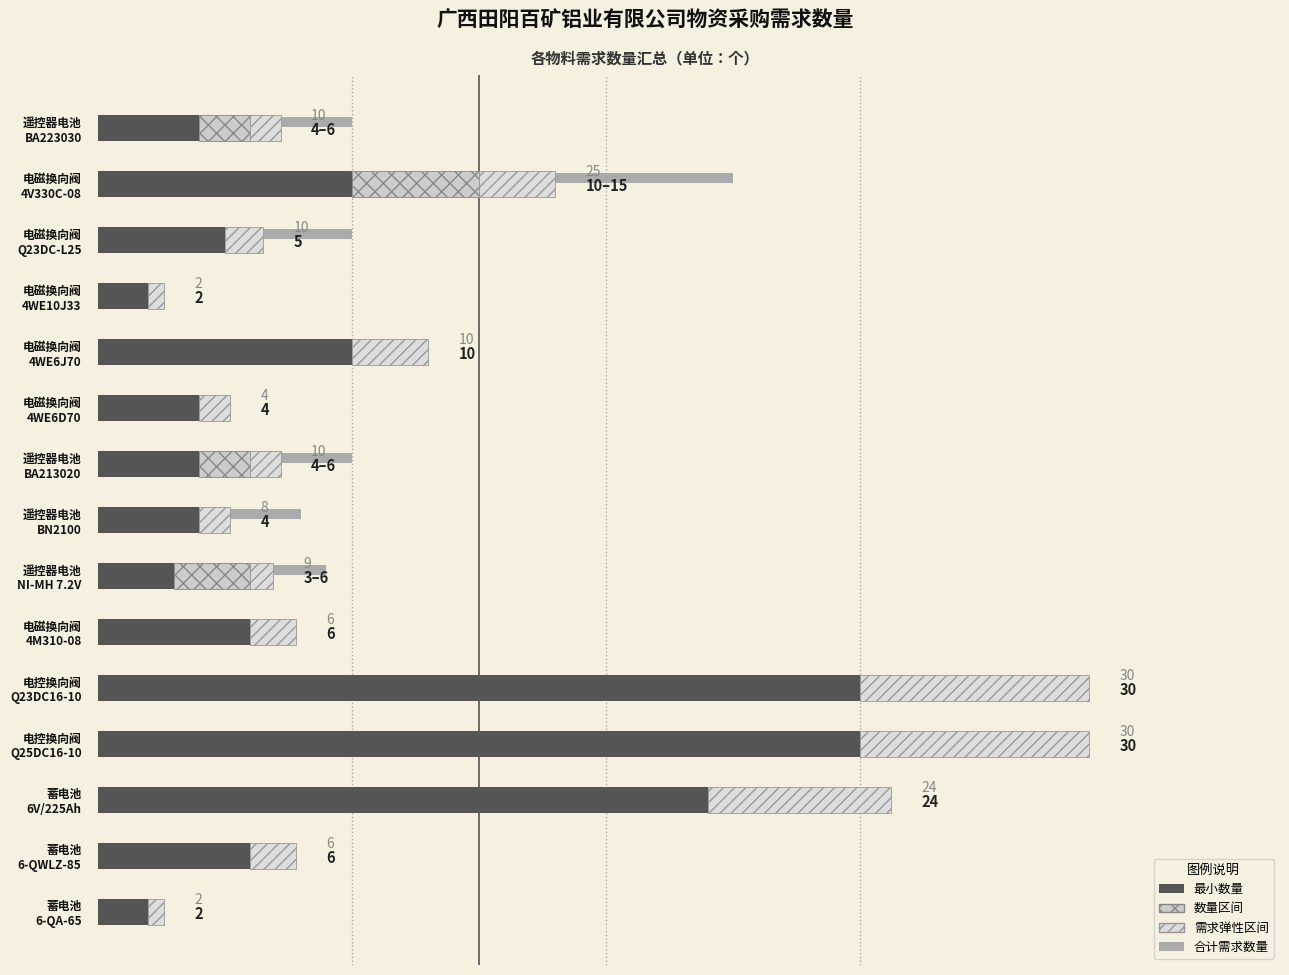

What is the difference between the second highest and second lowest values in the 合计需求数量 series?

28.0